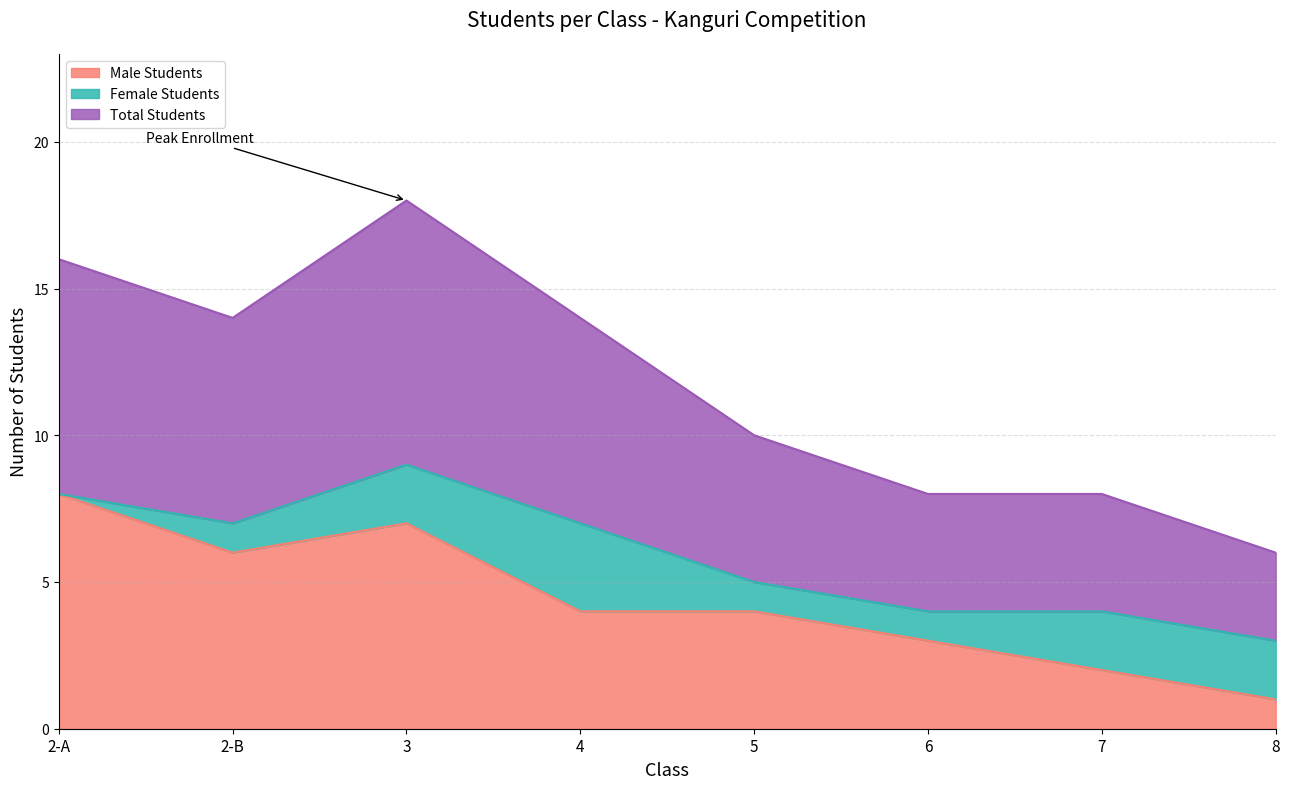

The Male Students series shows 2 at 2-B. True or false?

False